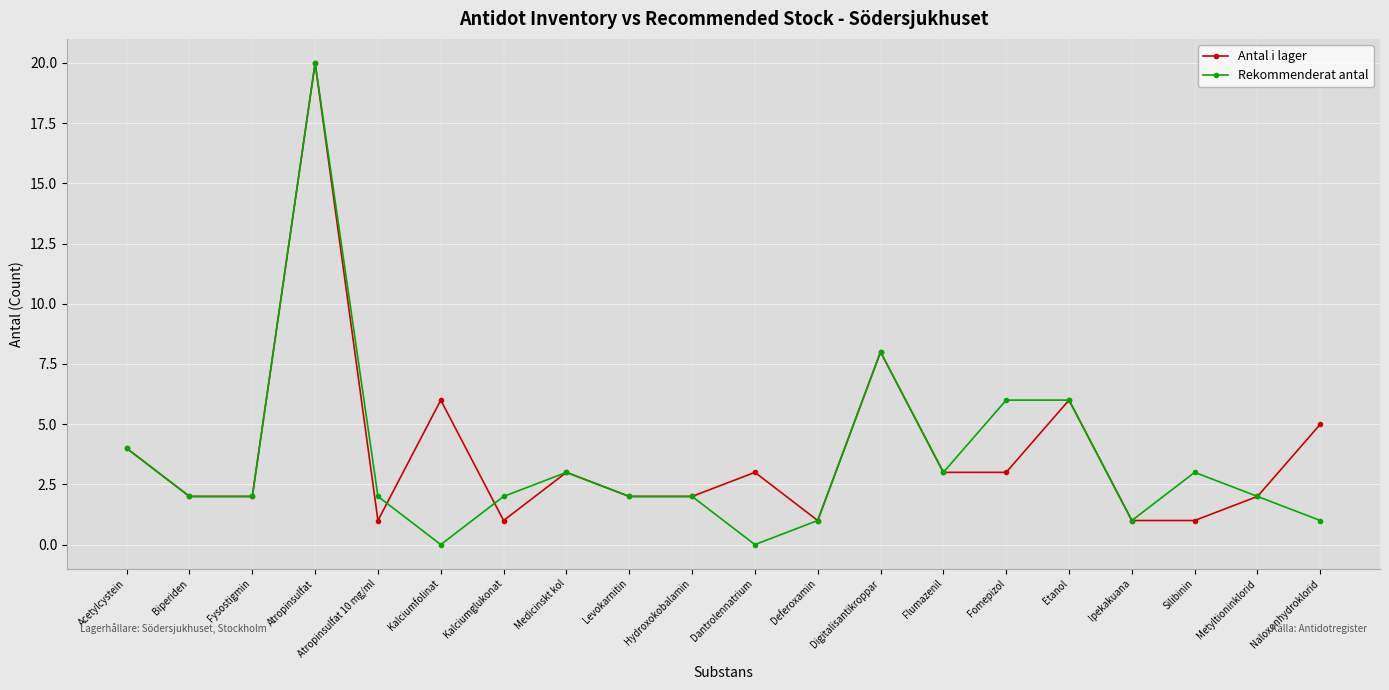

At which label is Antal i lager closest to 10?

Digitalisantikroppar